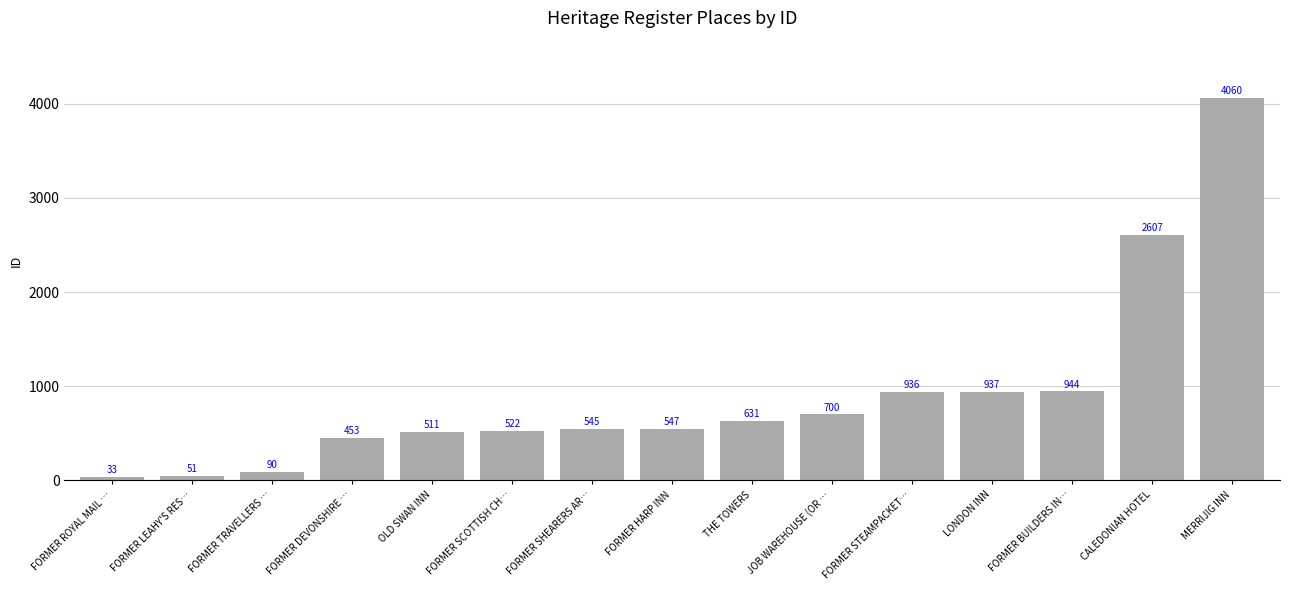

The chart shows a value of 944 at FORMER BUILDERS IN…. True or false?

True